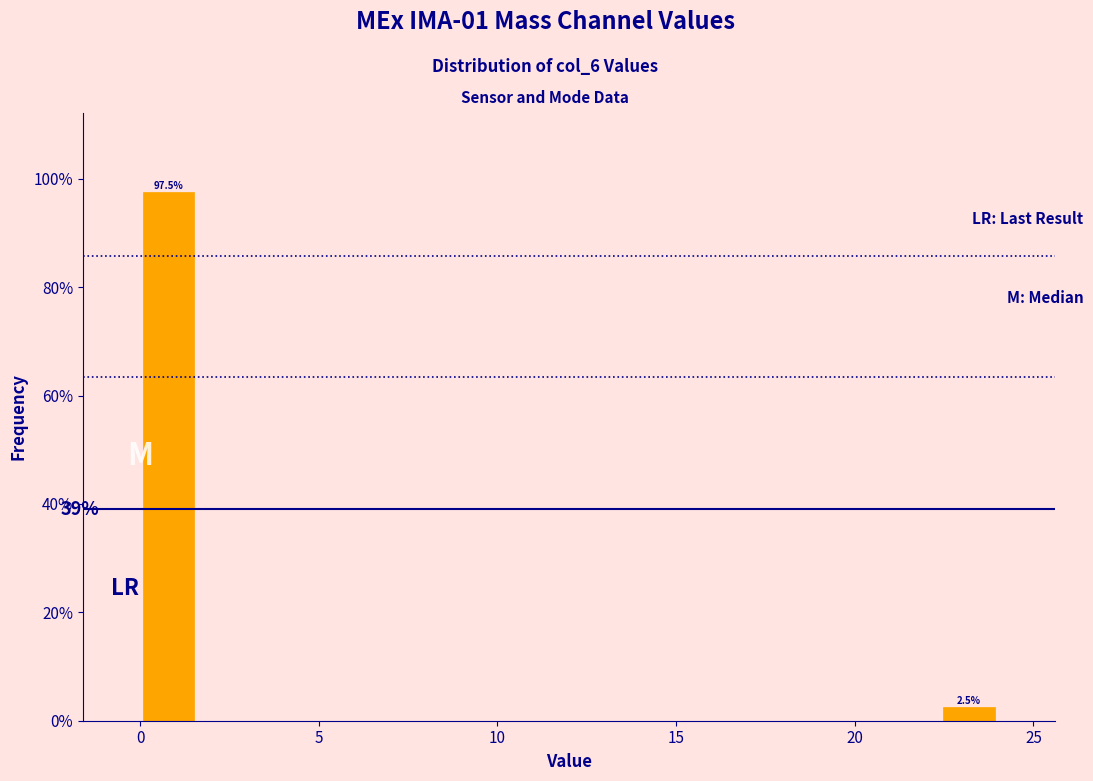

Around what value on the x-axis is the tallest bar? Give the approximate position of its centre, as read against the axis.

1.0